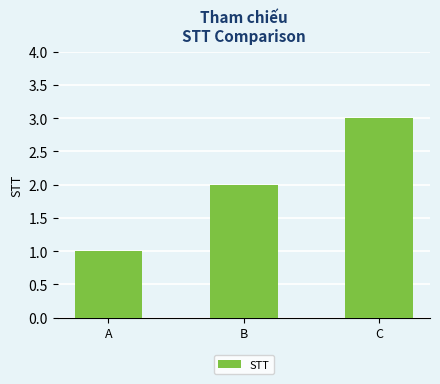

What is the smallest value displayed?

1